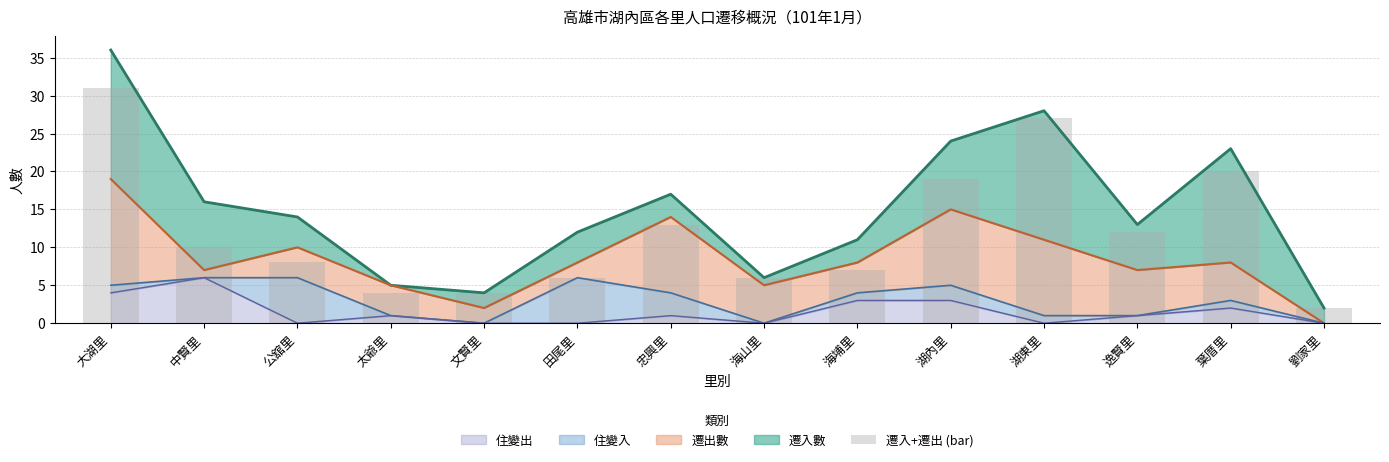

Does the chart contain stacked bars?

No